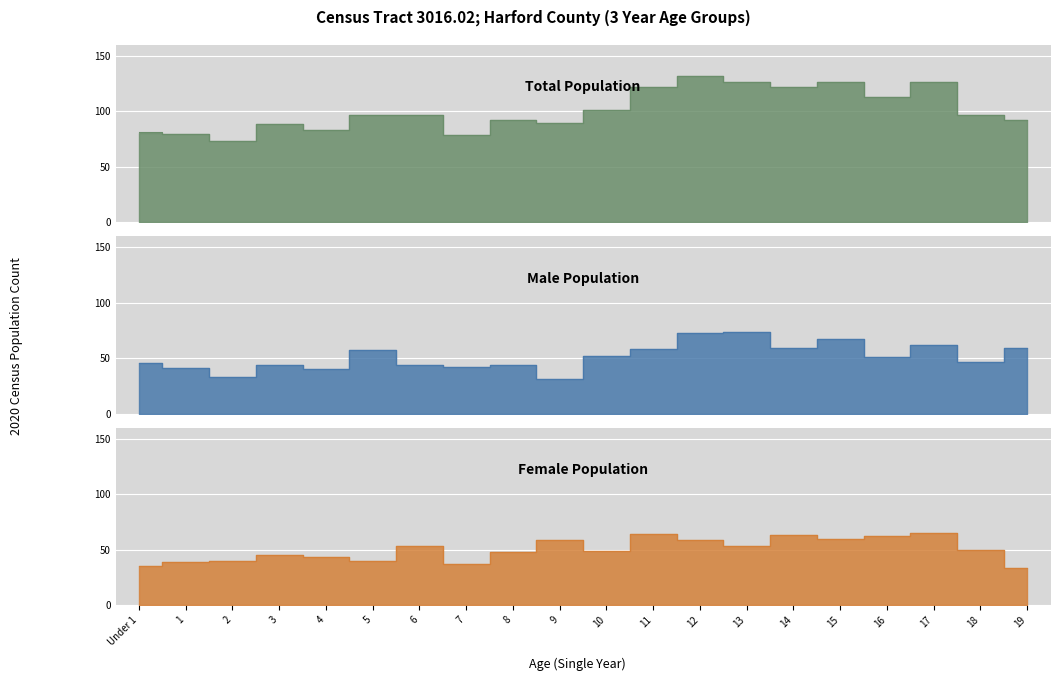

Reading left to right, list all the values displayed in this chart.

Total: 81	80	73	89	83	97	97	79	92	90	101	122	132	127	122	127	113	127	97	92
Male: 46	41	33	44	40	57	44	42	44	31	52	58	73	74	59	67	51	62	47	59
Female: 35	39	40	45	43	40	53	37	48	59	49	64	59	53	63	60	62	65	50	33